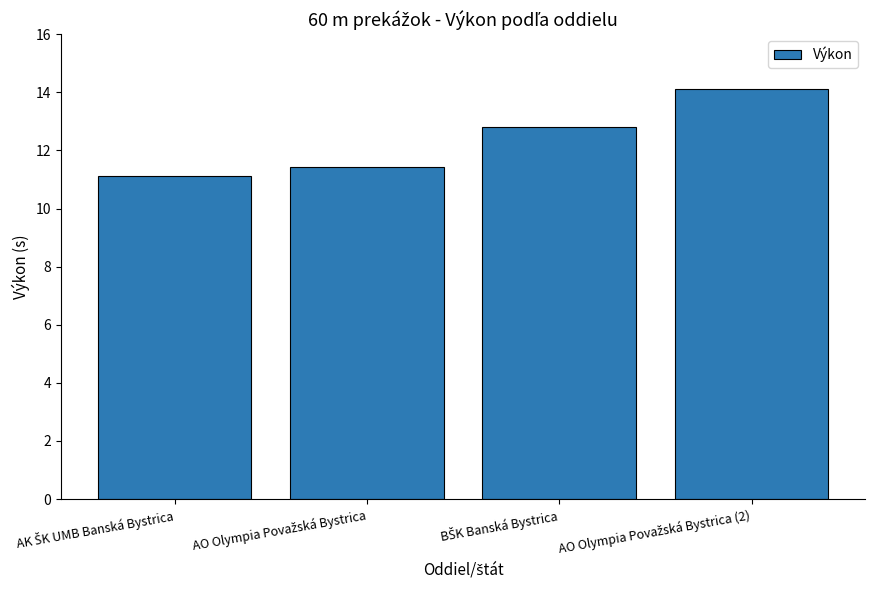

Does the chart contain stacked bars?

No